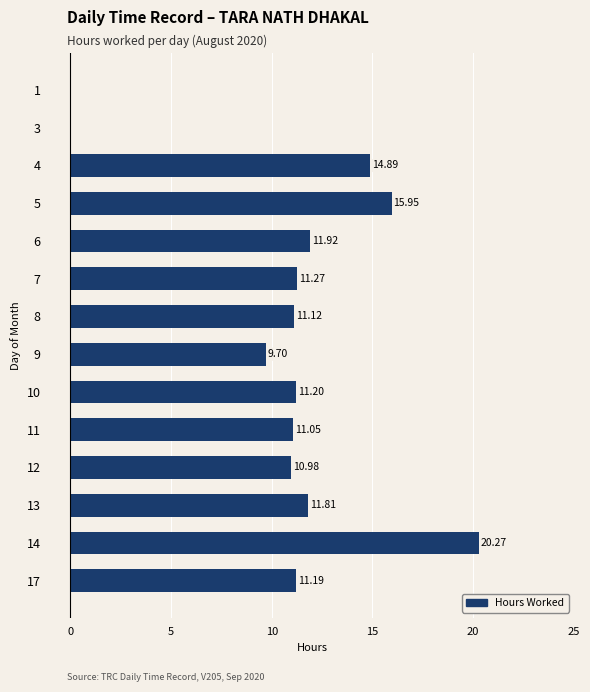

What is the sum of the values at 9 and 6?

21.6